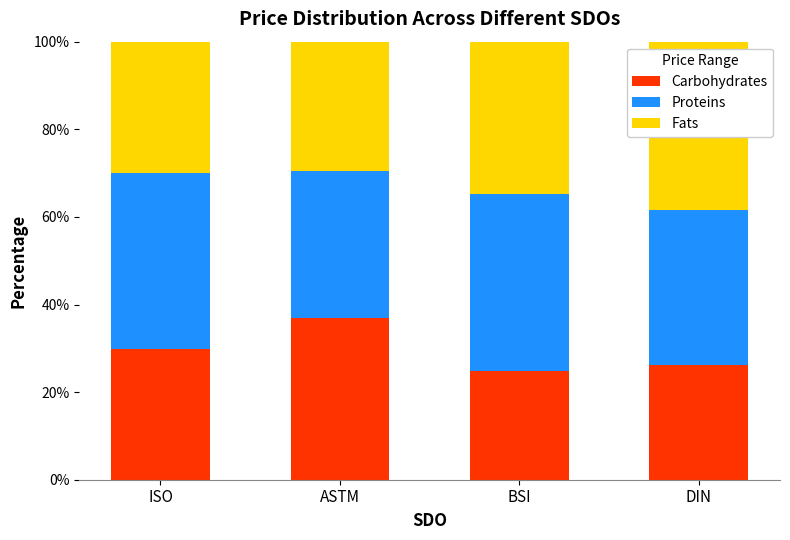

What is the maximum value for Carbohydrates?

36.9